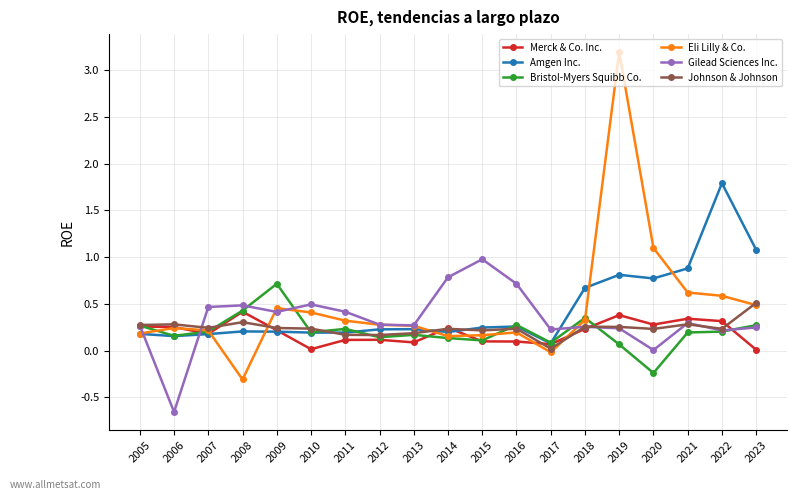

How many positive values does the Eli Lilly & Co. series have?

17